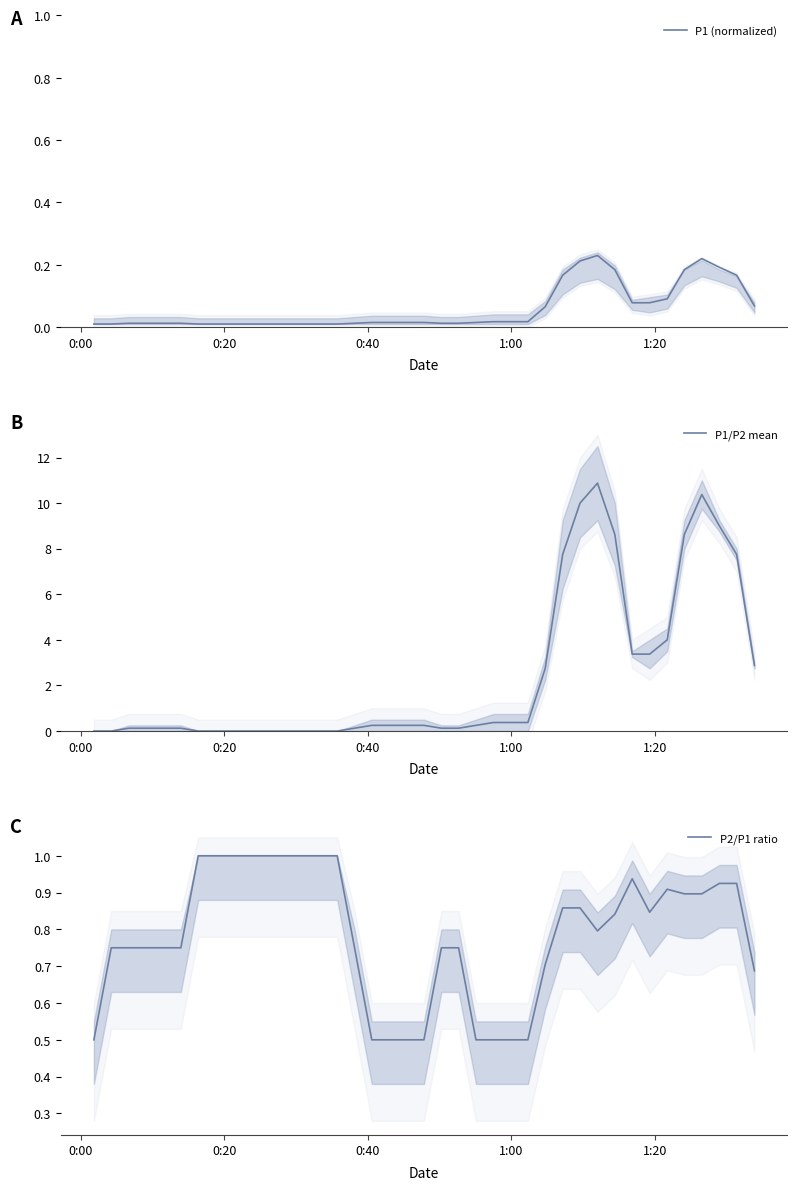

How many intersections are there between P1 (normalized) and P1/P2 mean?

3